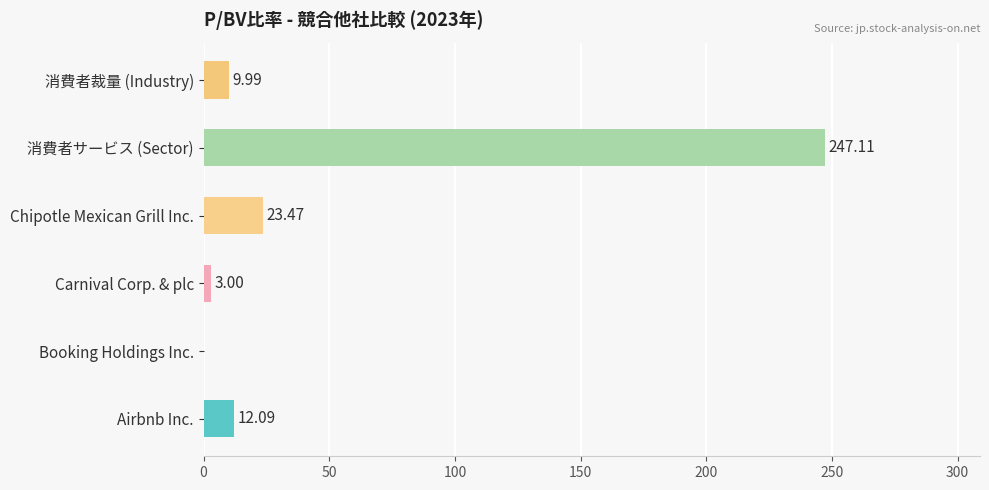

At which label is the value closest to 123?

Chipotle Mexican Grill Inc.